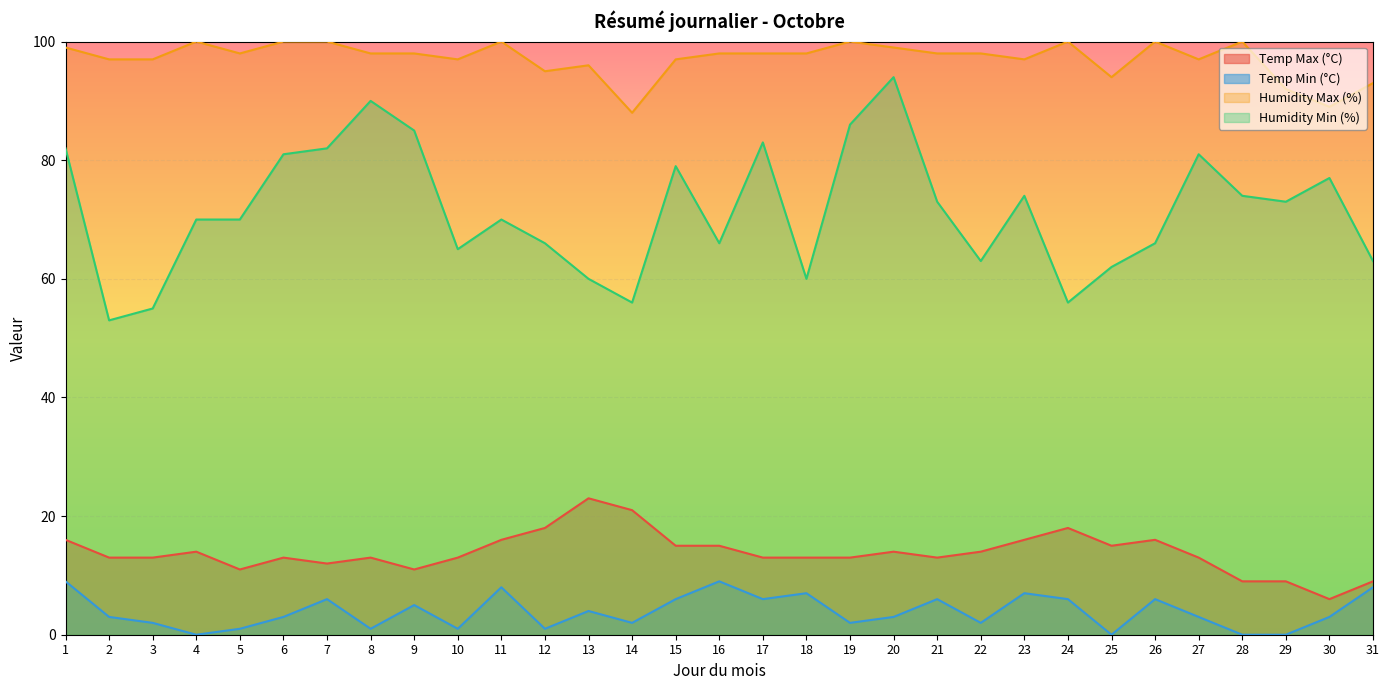

Between 11 and 31, which is larger?

11